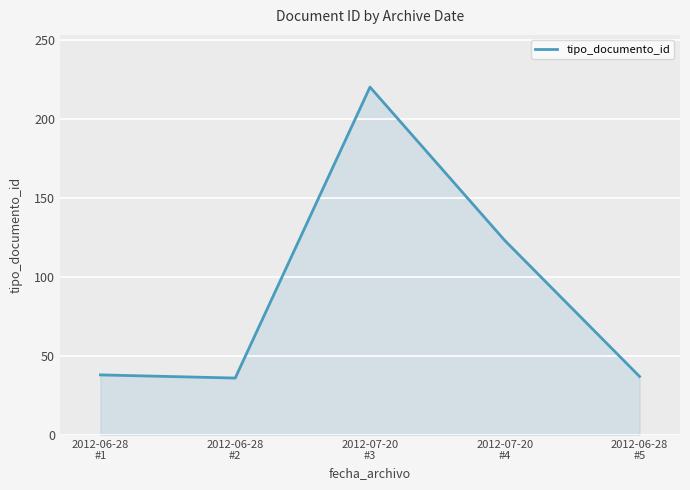

What is the greatest value displayed?

220